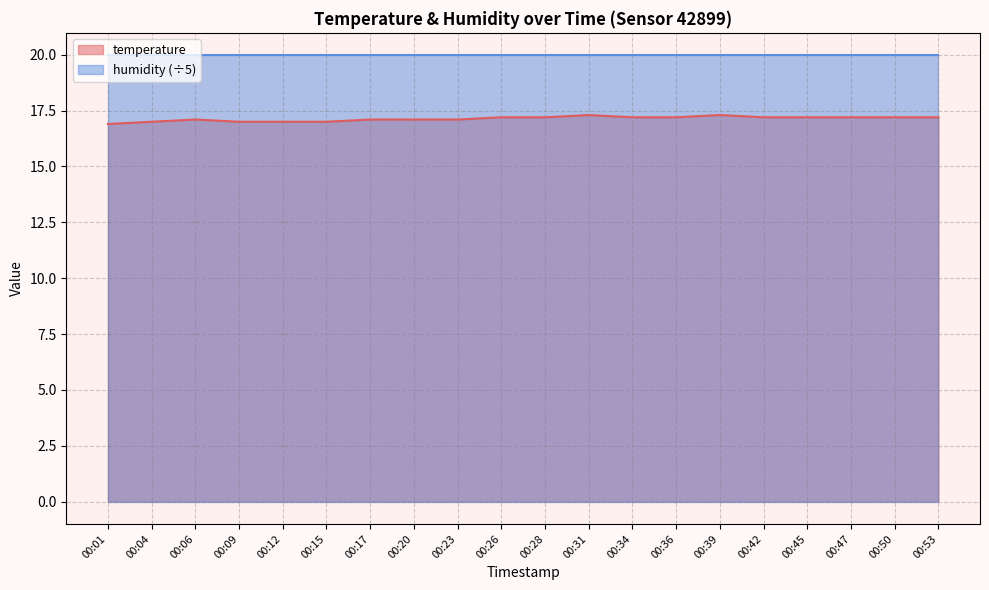

Reading left to right, list all the values displayed in this chart.

00:01=16.9	00:04=17.0	00:06=17.1	00:09=17.0	00:12=17.0	00:15=17.0	00:17=17.1	00:20=17.1	00:23=17.1	00:26=17.2	00:28=17.2	00:31=17.3	00:34=17.2	00:36=17.2	00:39=17.3	00:42=17.2	00:45=17.2	00:47=17.2	00:50=17.2	00:53=17.2